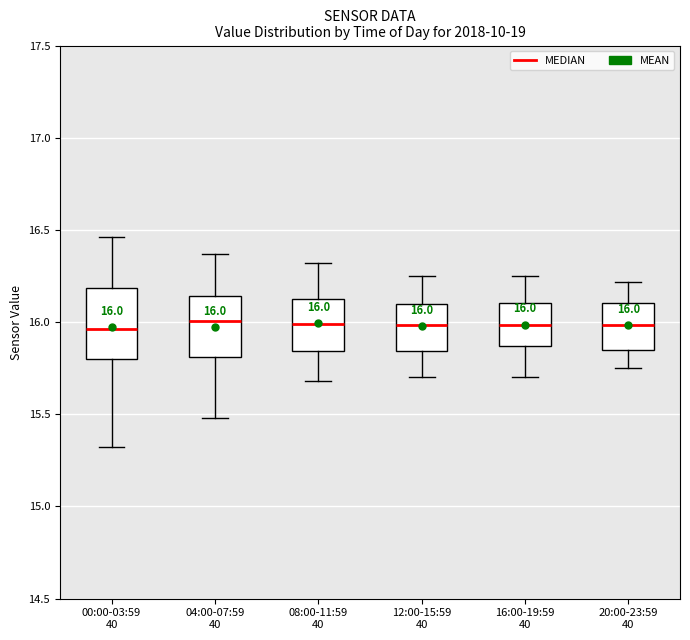

Comparing the boxes themselves (not the whiskers), which one is the tallest?

00:00-03:59 40